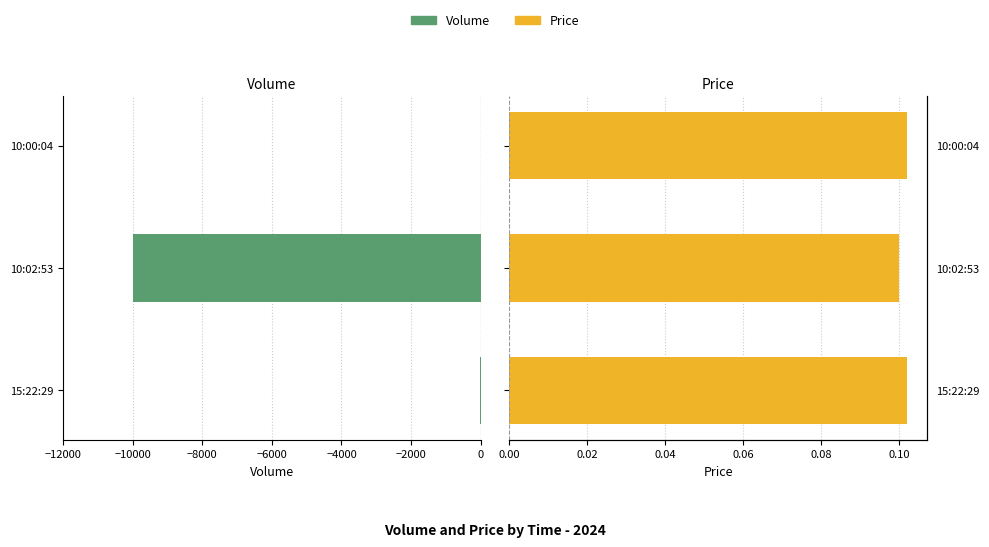

How many data points in Volume are above -3?

1